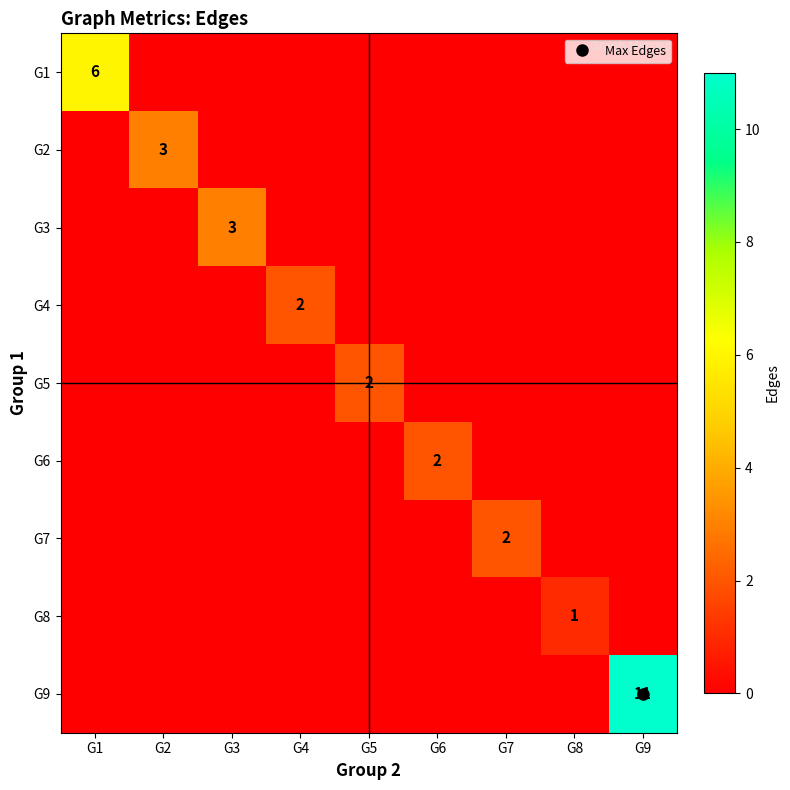

What is the total value across all series at G3?

3